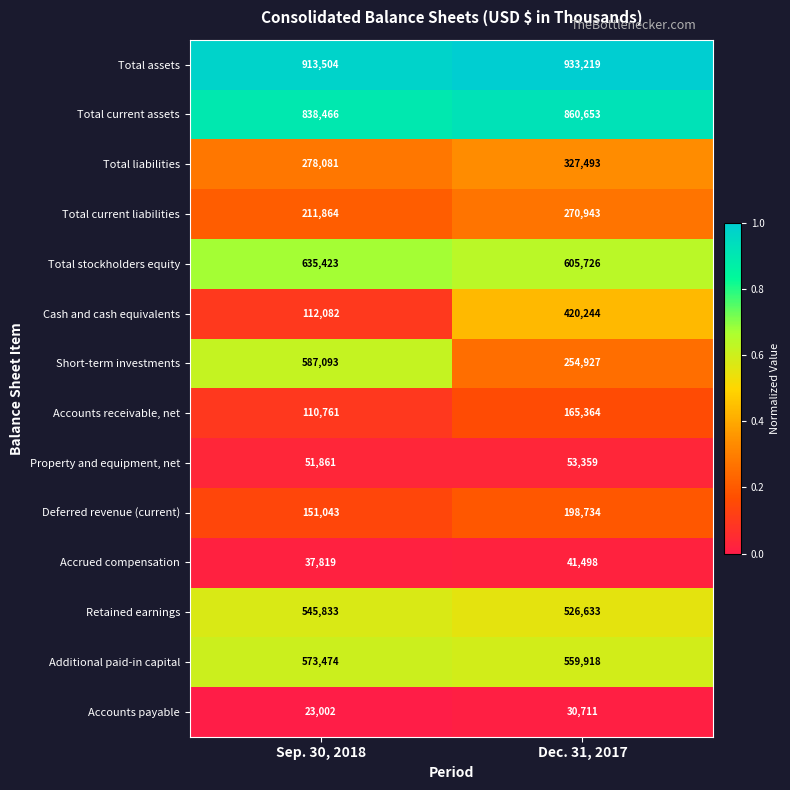

At Dec. 31, 2017, list the series in order from largest to smallest.

Total assets, Total current assets, Total stockholders equity, Additional paid-in capital, Retained earnings, Cash and cash equivalents, Total liabilities, Total current liabilities, Short-term investments, Deferred revenue (current), Accounts receivable, net, Property and equipment, net, Accrued compensation, Accounts payable